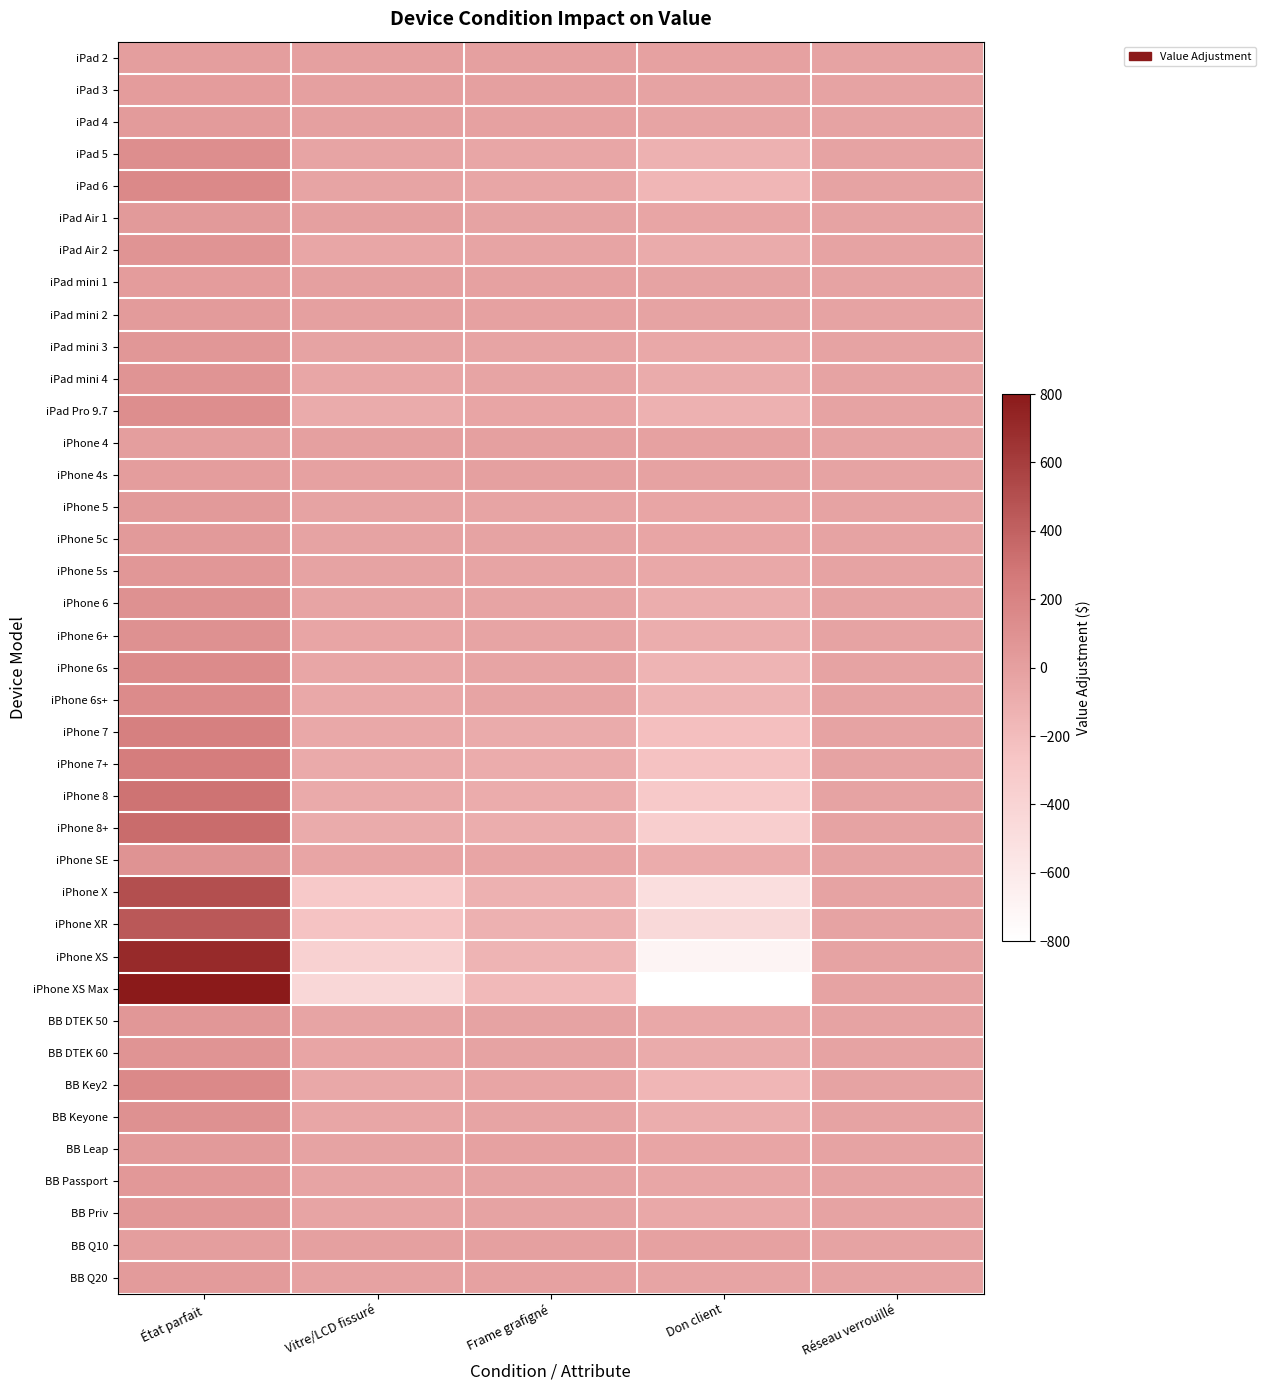

What is the total value across all series at Frame grafigné?

-1635